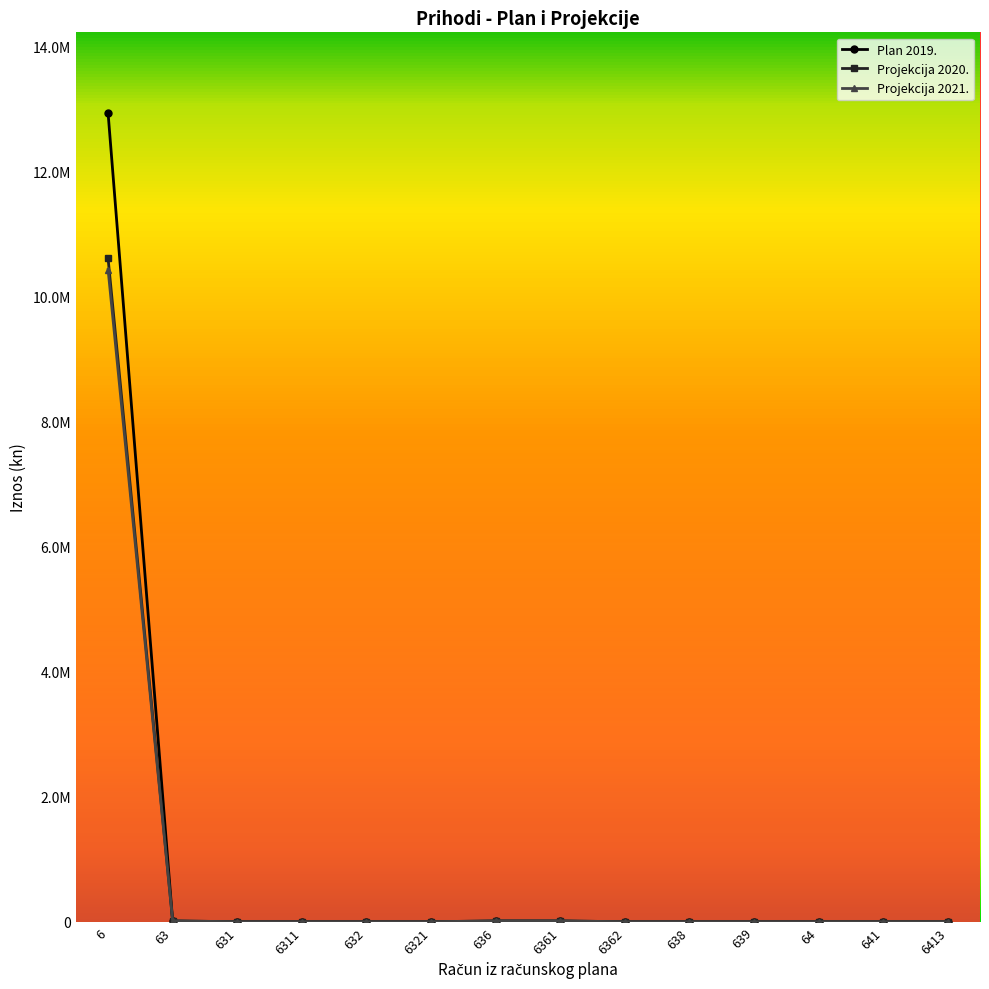

Does the chart have visible grid lines?

No